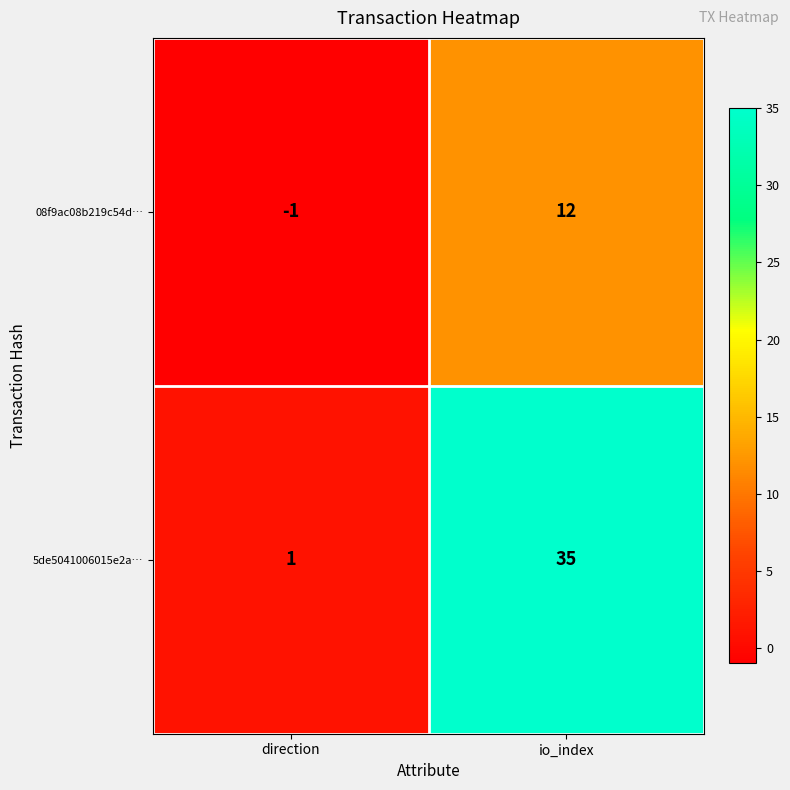

At which category is the sum across all series the highest?

io_index